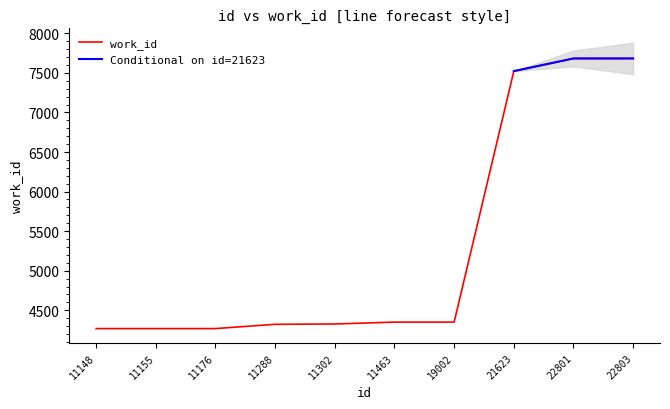

What is the difference between the second highest and minimum values?

3413